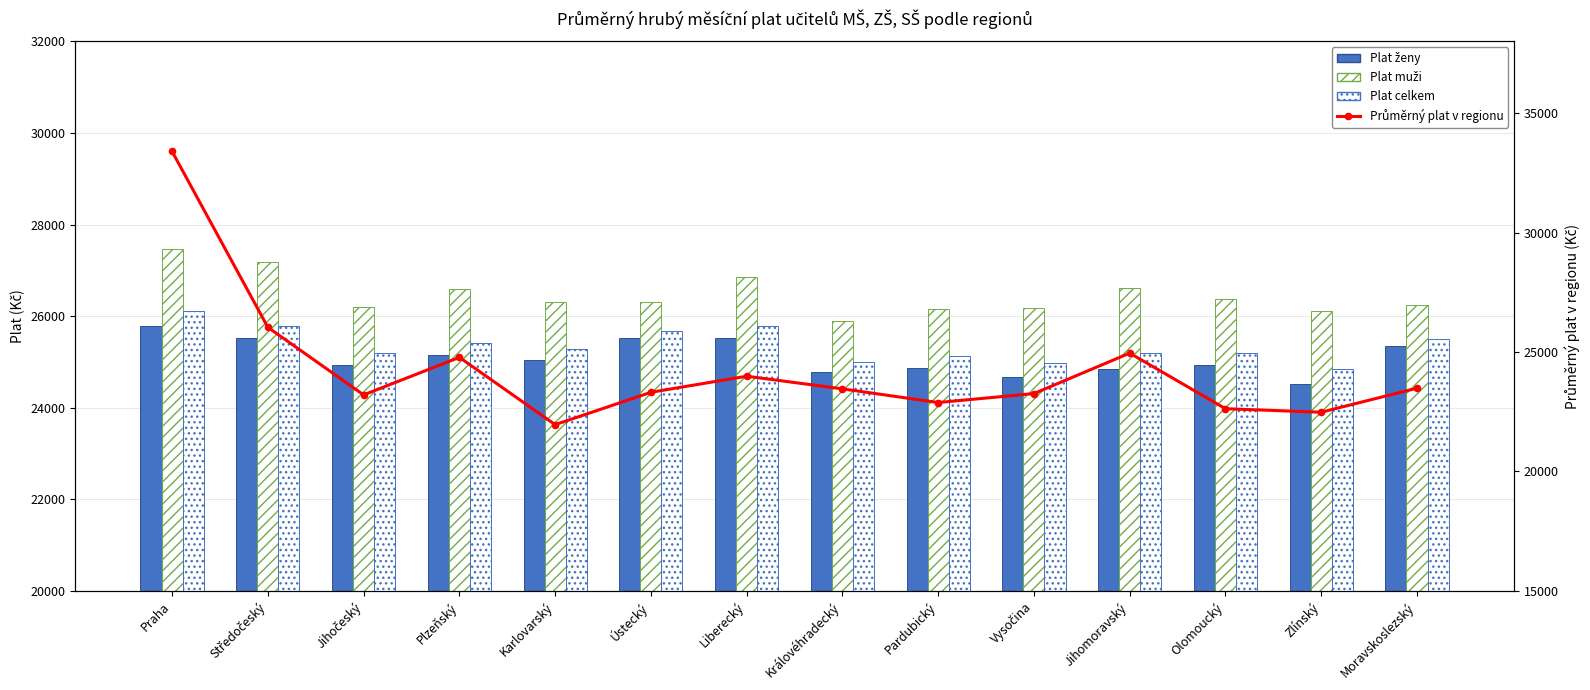

Between Vysočina and Liberecký, which is larger?

Liberecký